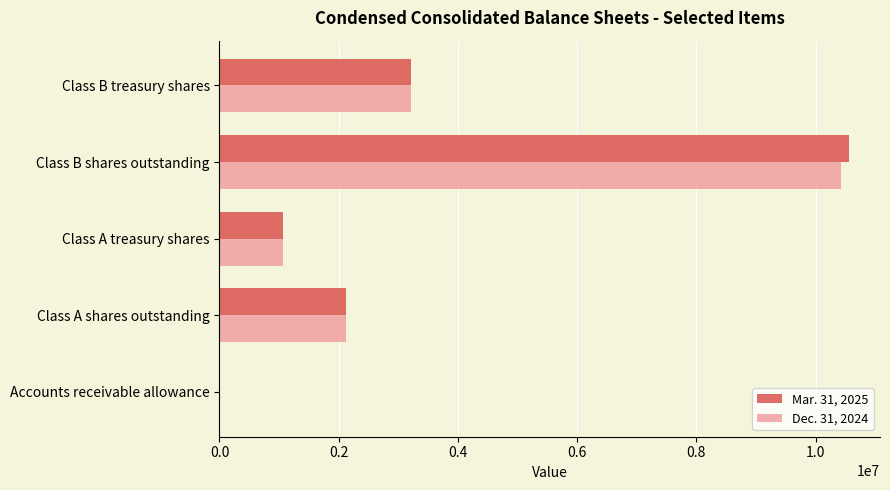

How many categories are shown in the chart?

5